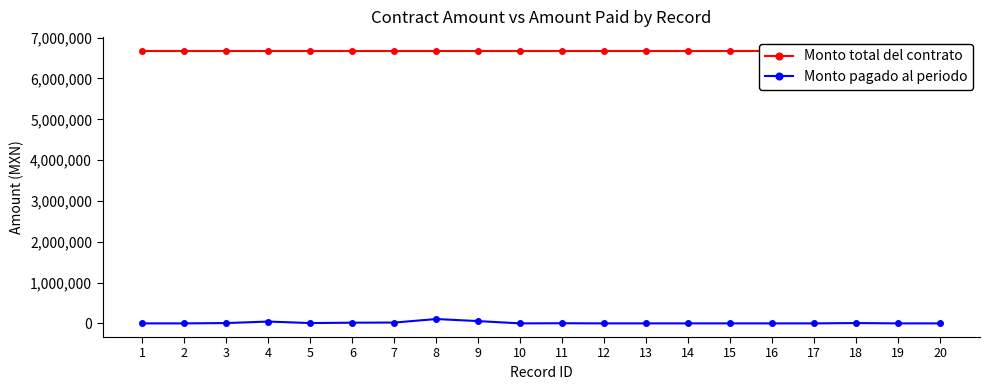

At how many categories does at least one series exceed 4769898?

20